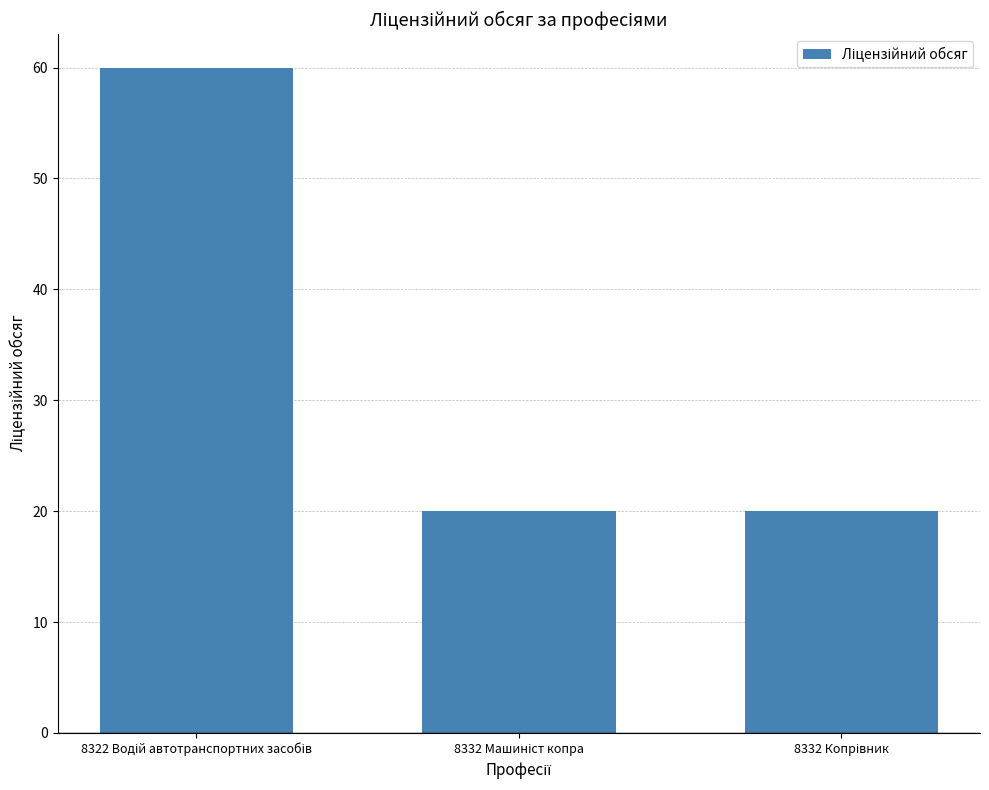

What is the difference between the maximum and second lowest values?

40